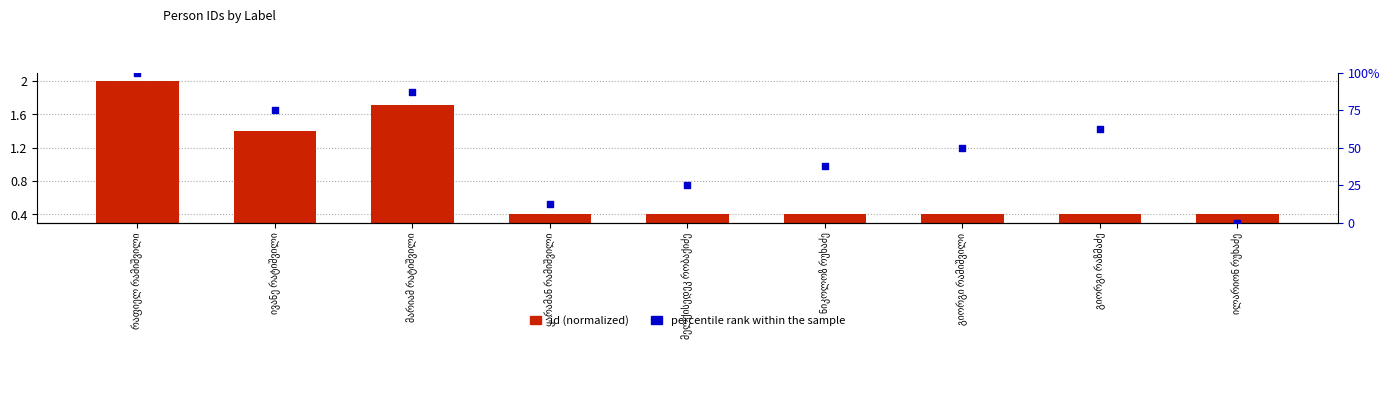

Is the value of percentile rank at რაფიელ რამიშვილი greater than the value of id (normalized) at ყარამან რამიშვილი?

Yes